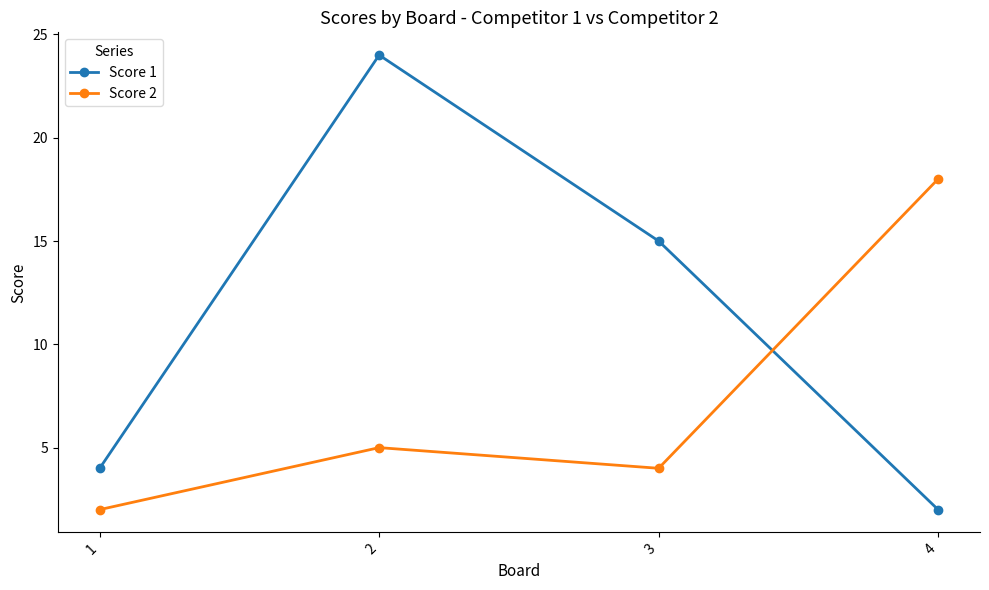

Which series has the widest spread of values?

Score 1